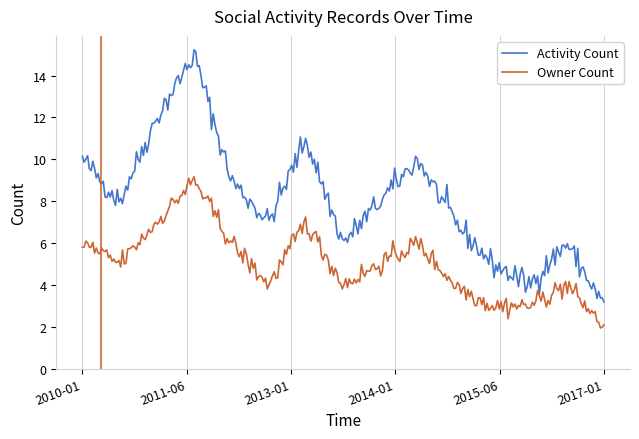

How many lines are shown in the chart?

2